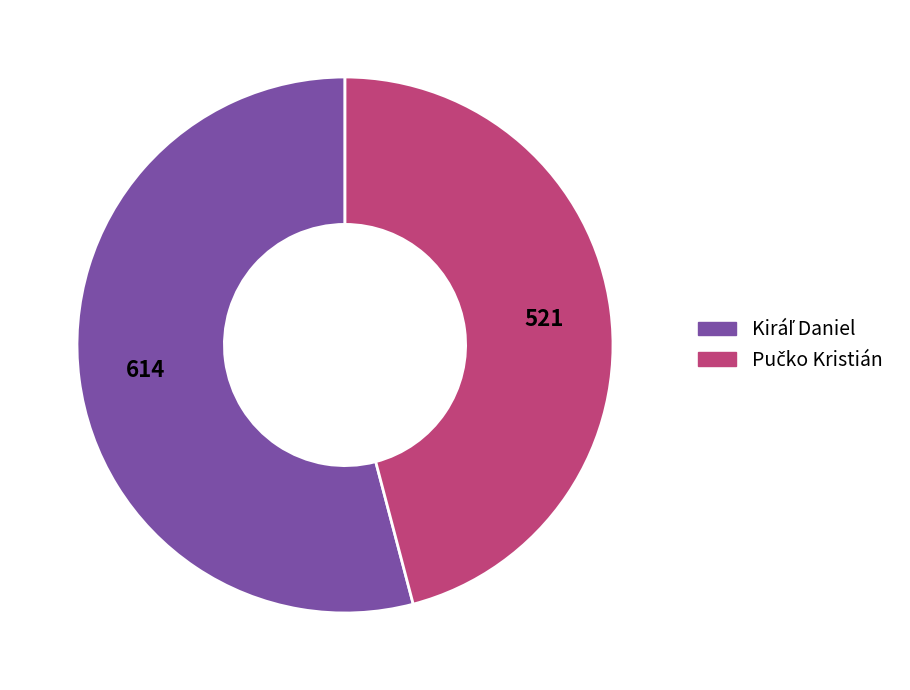

Is there a majority slice in this chart?

Yes